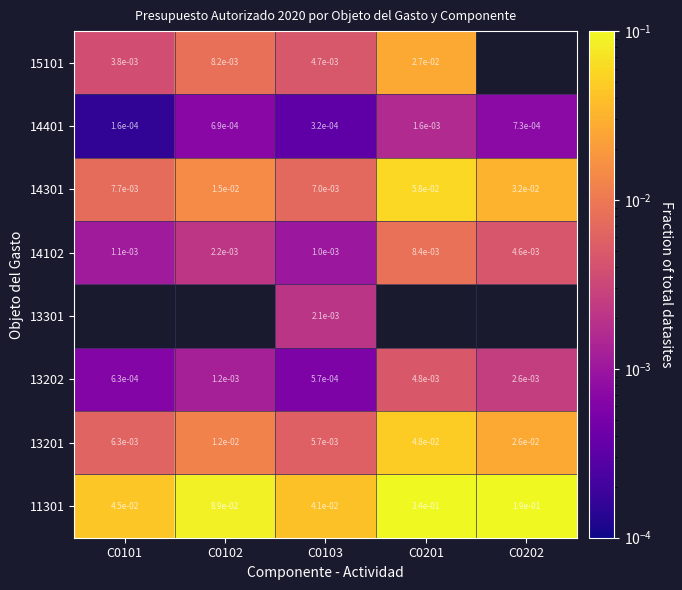

How many 11301 values are between 0 and 1?

5